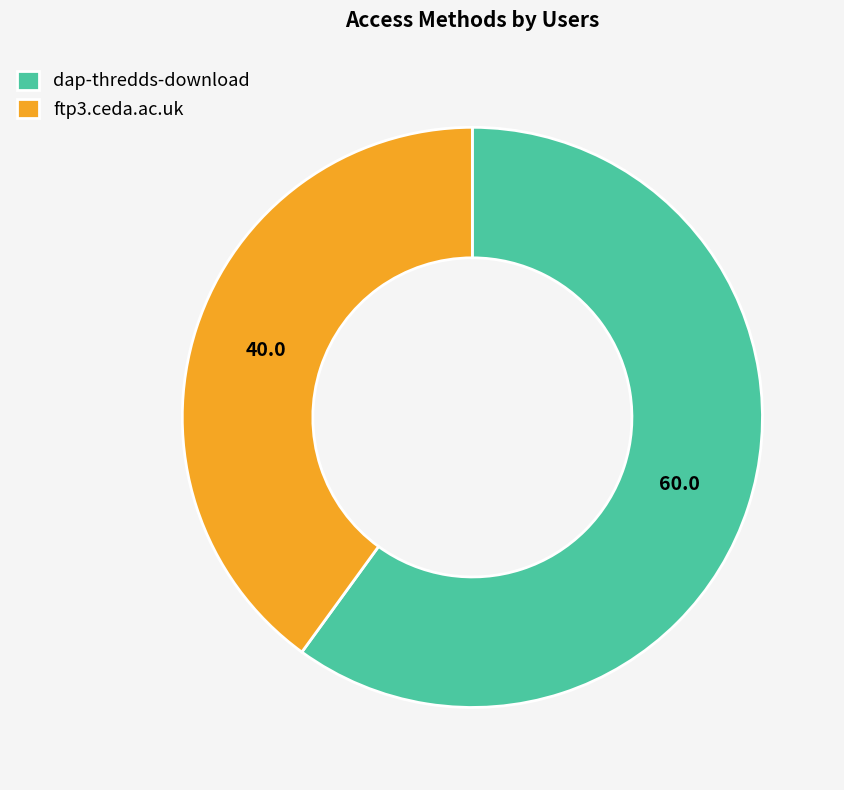

Is it true that dap-thredds-download is 60% of the pie?

True